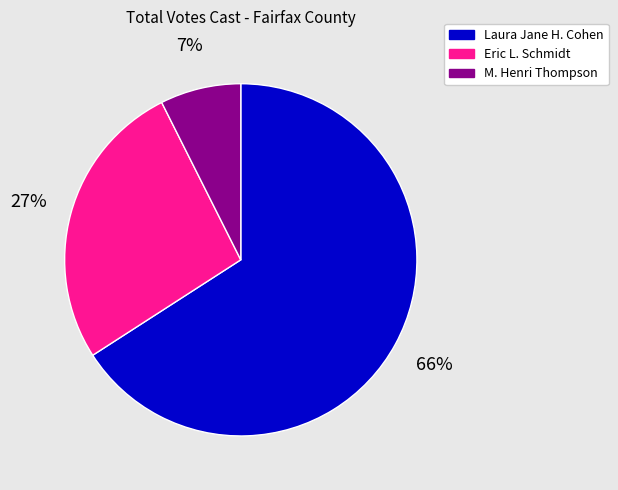

To the nearest percent, what is the average slice percentage?

33%